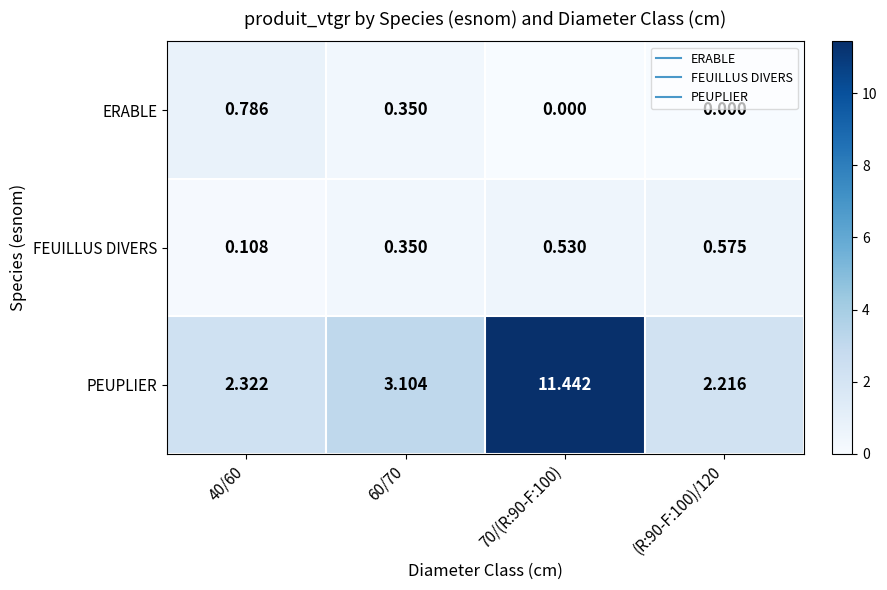

Which series has the largest range (max minus min)?

PEUPLIER